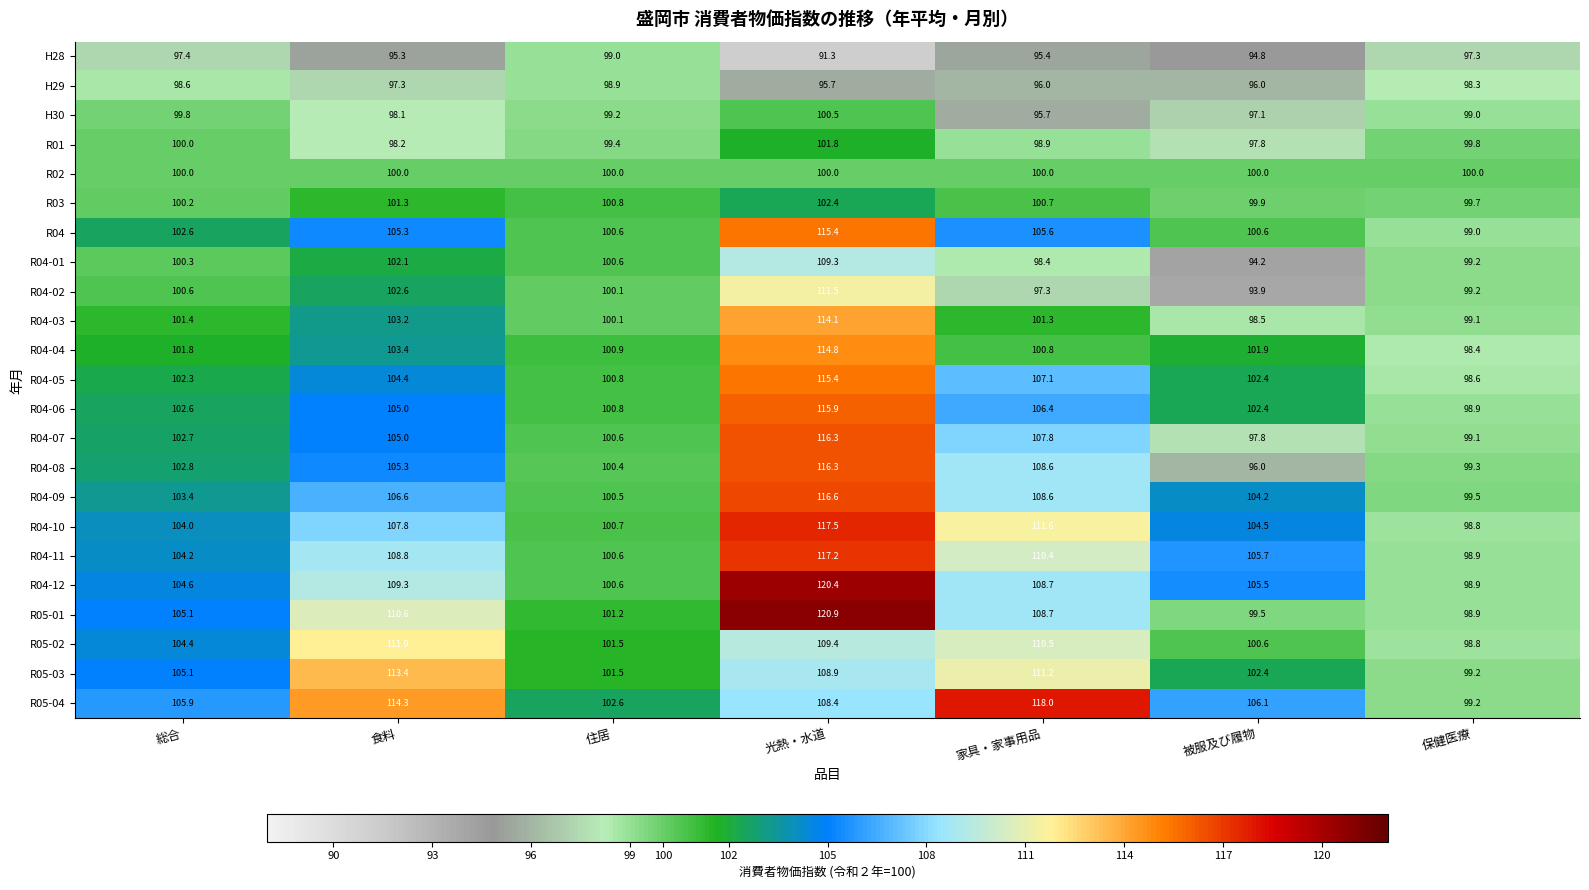

At which category is the sum across all series the highest?

光熱・水道